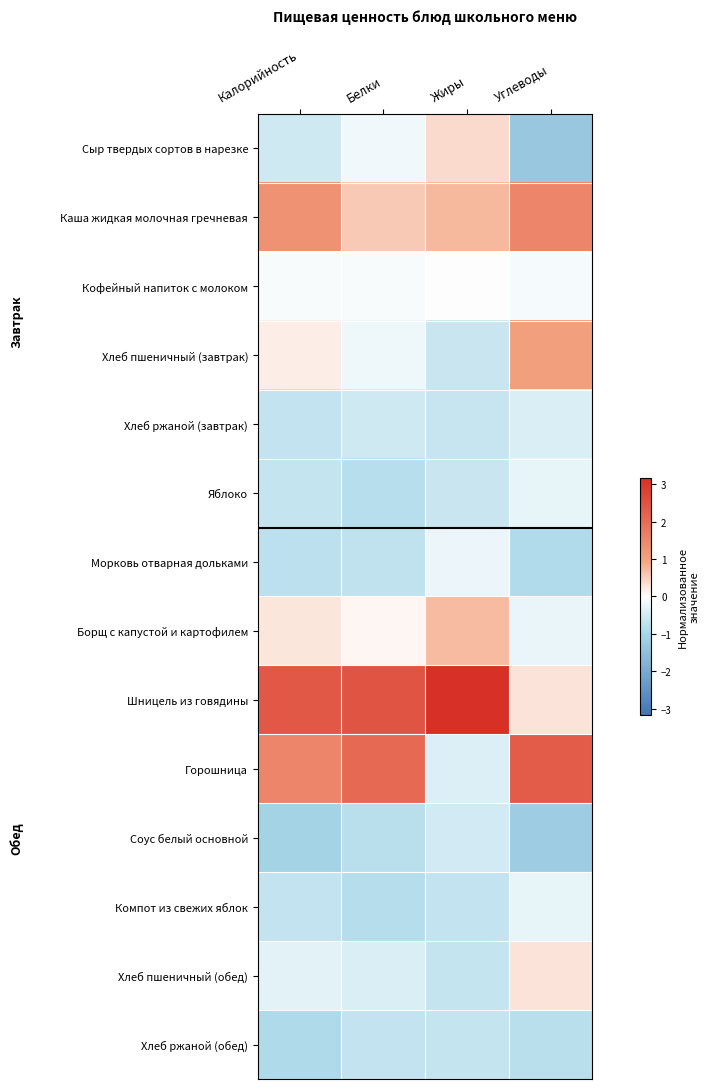

Which series has the largest total across all categories?

Шницель из говядины